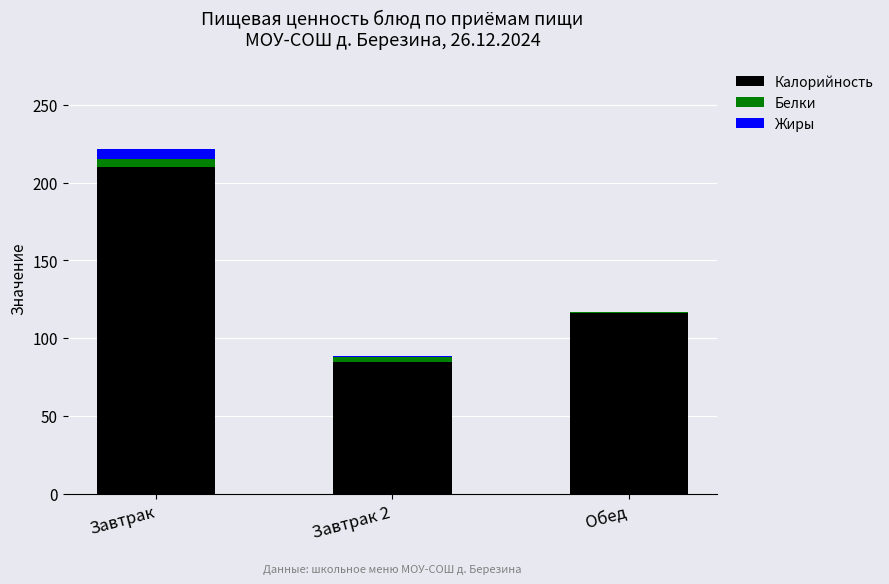

At which label does Калорийность reach its peak?

Завтрак